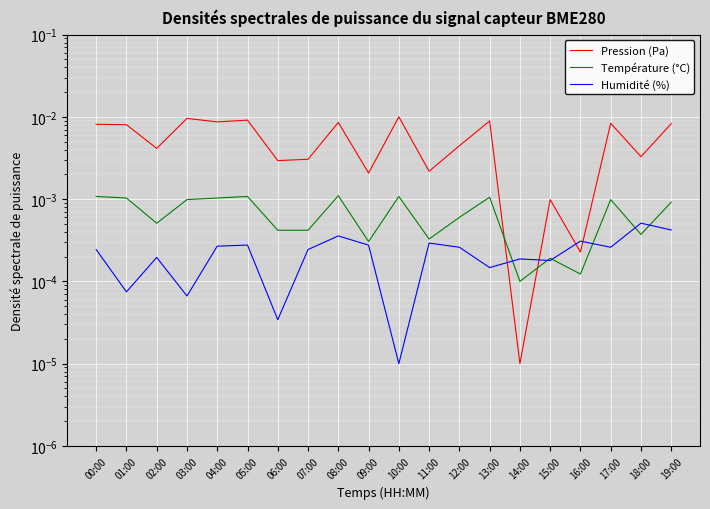

What are all the series names shown in the legend?

Pression (Pa), Température (°C), Humidité (%)